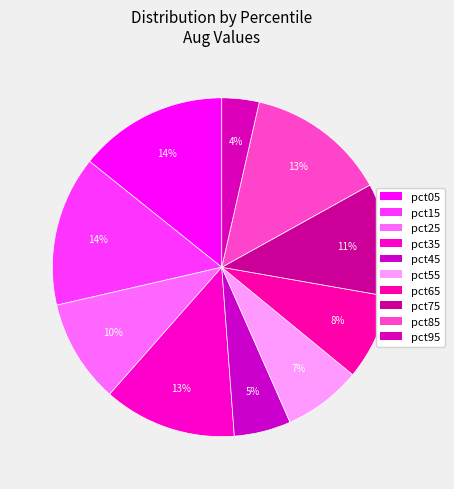

To the nearest percent, what is the difference between the pct55 and pct75 slice percentages?

3%